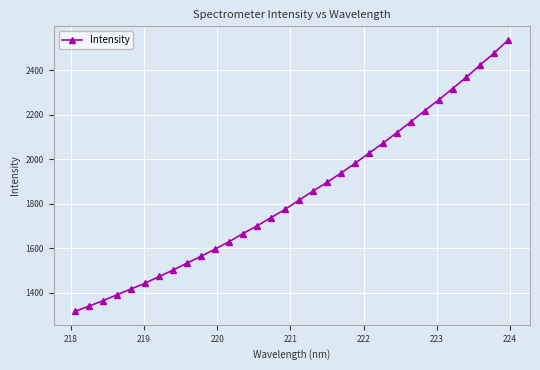

What is the value of the 25th point from the left?

2168.2